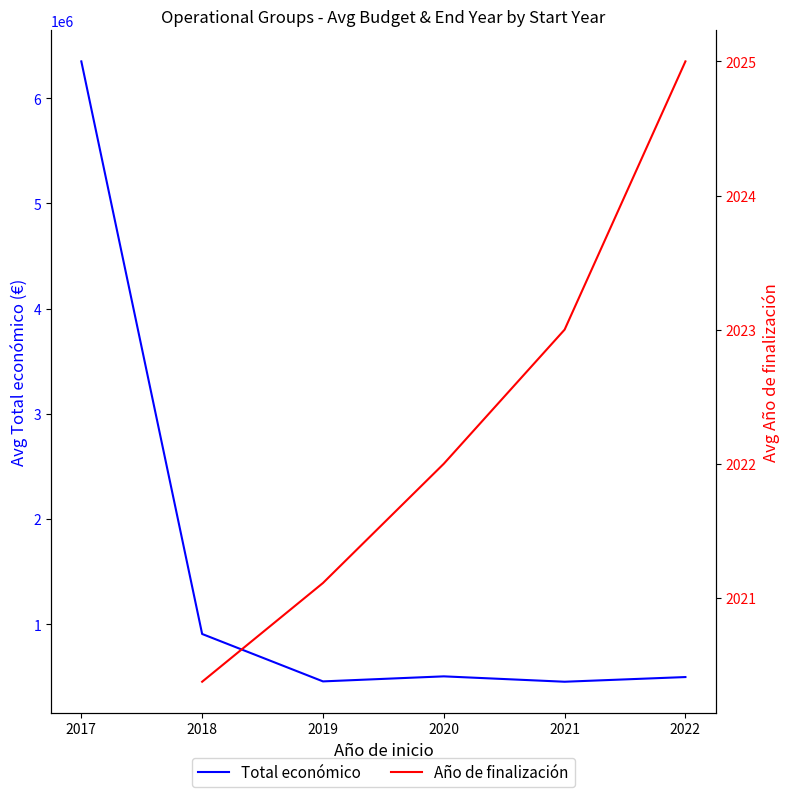

True or false: Total económico and Año de finalización cross at least once.

False